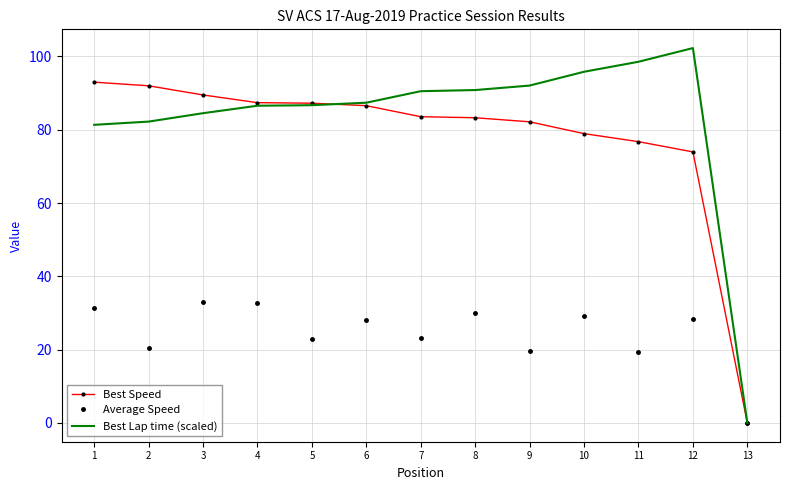

At 1, list the series in order from largest to smallest.

Best Speed, Best Lap time (scaled), Average Speed